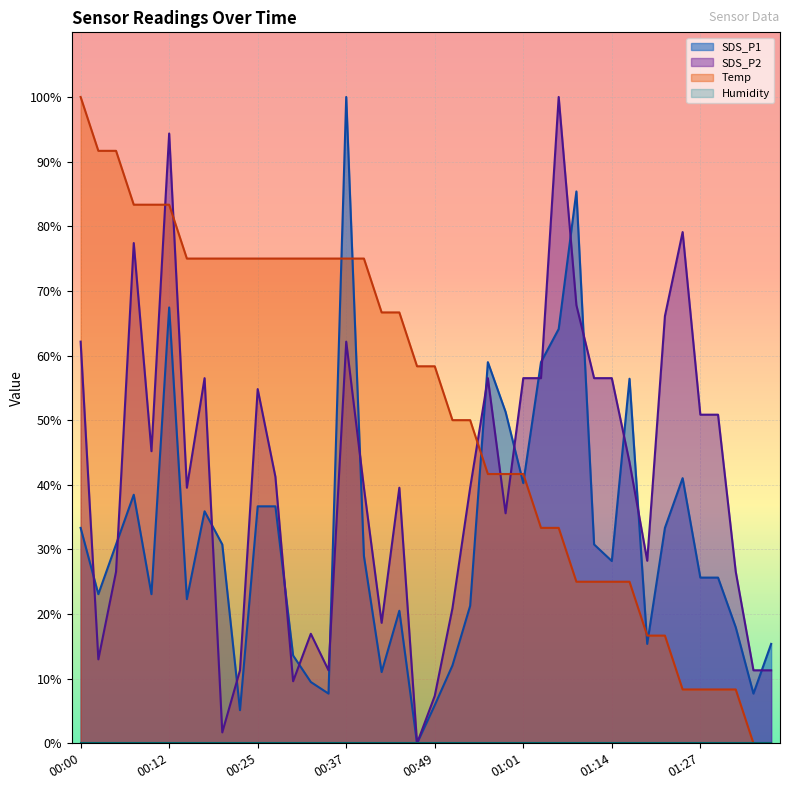

What is the difference between the second highest and second lowest values in the SDS_P2 series?

92.7